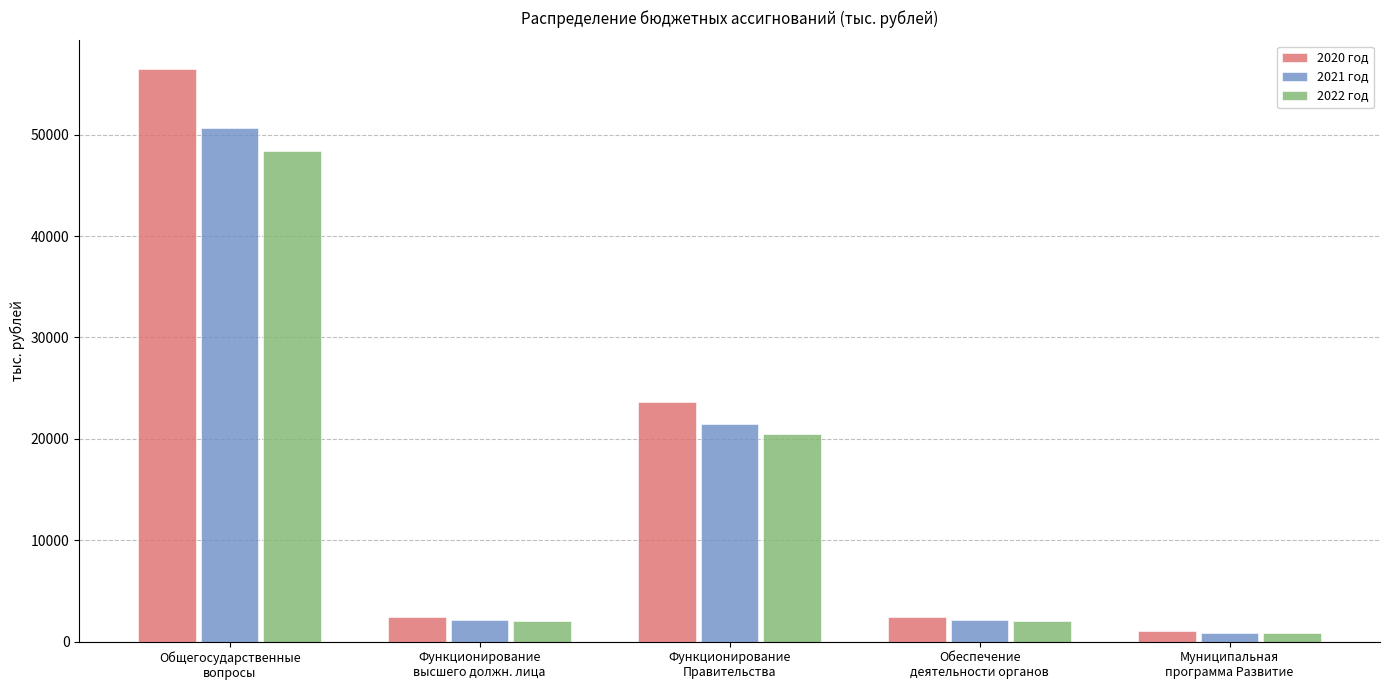

True or false: 2020 год has a value of 2400.0 at Обеспечение
деятельности органов.

True